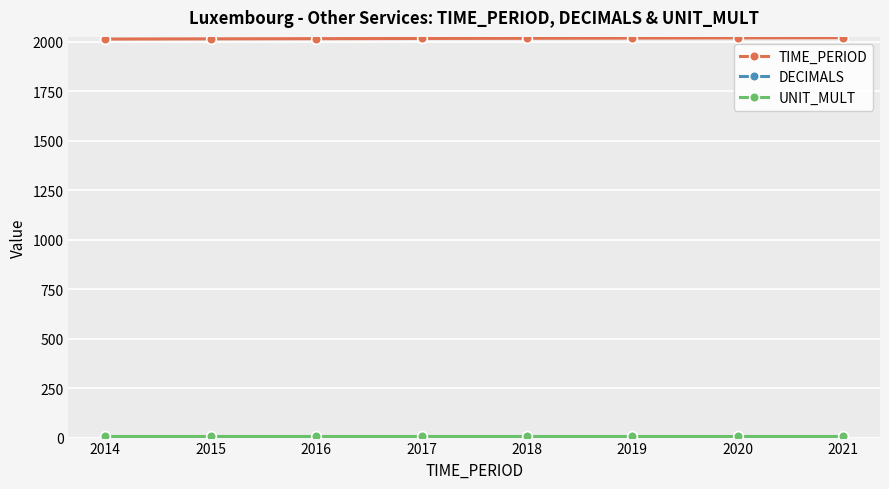

True or false: TIME_PERIOD has a value of 3272 at 2016.

False